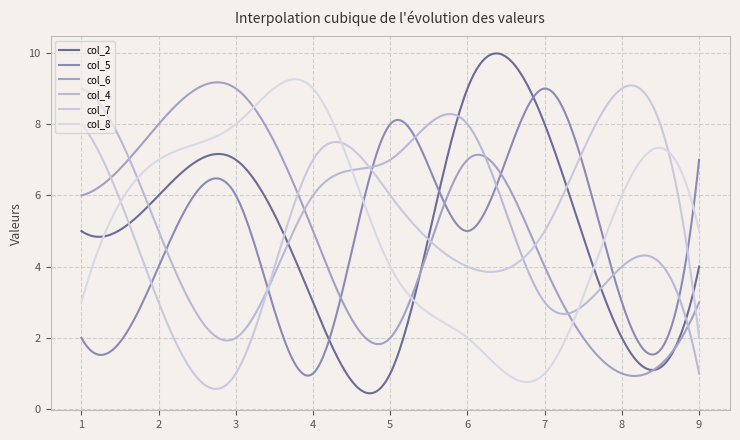

Does the chart display data point markers on the line(s)?

No